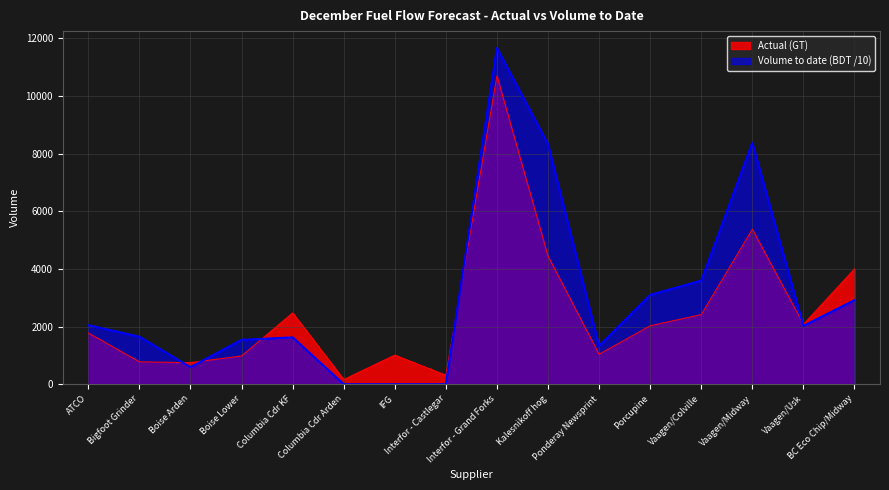

Is it true that Actual (GT) equals 4443.0 at Kalesnikoff hog?

True